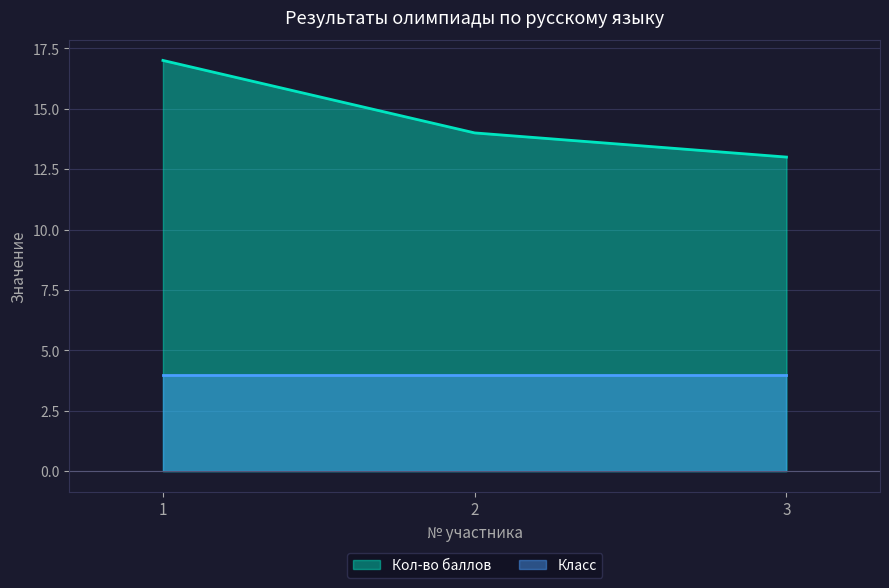

What is the sum of the values at 1 and 2?

31